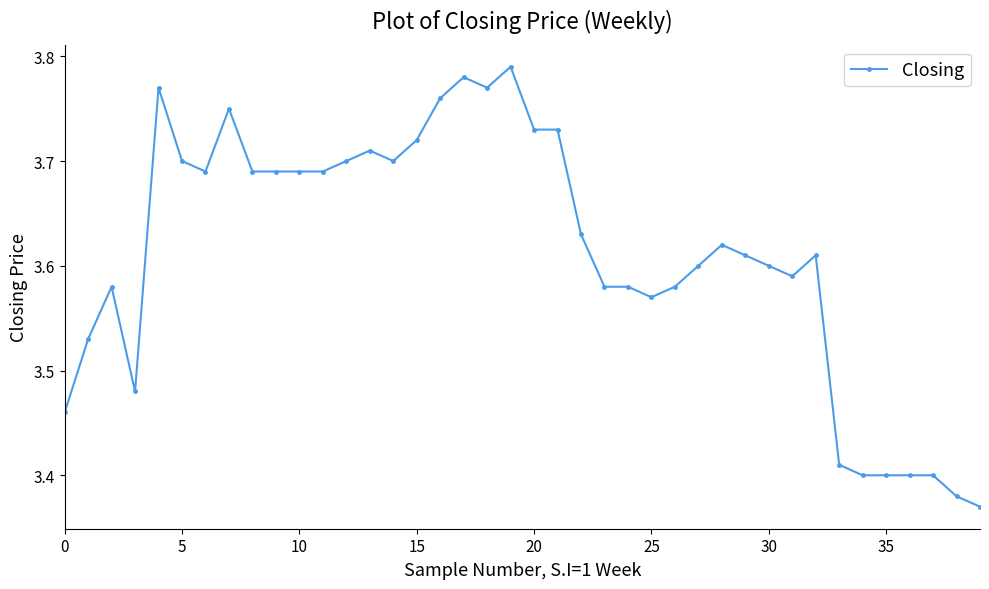

What is the difference between the second highest and minimum values?

0.4